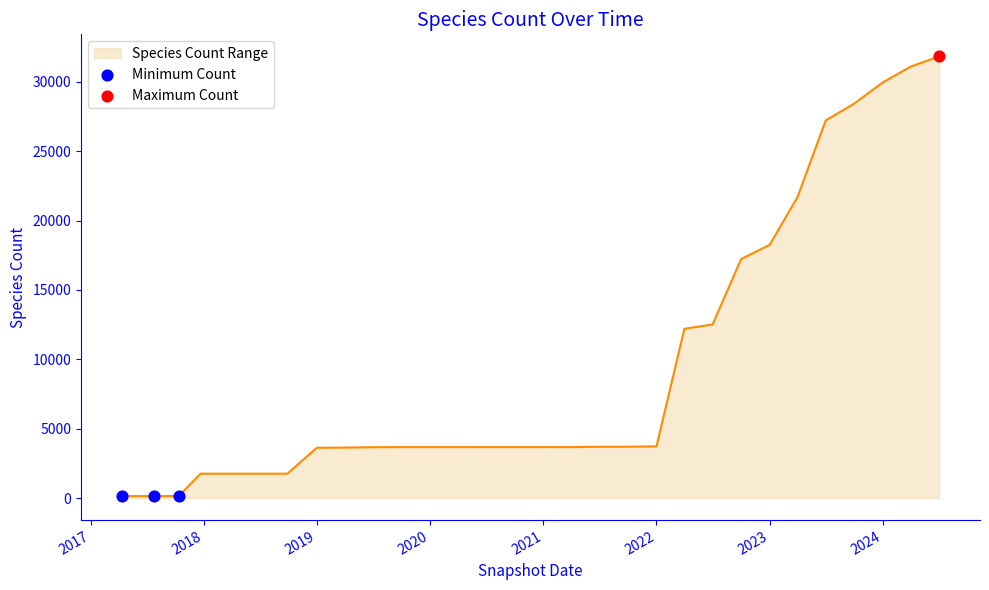

What is the difference between the maximum and minimum values?

31692